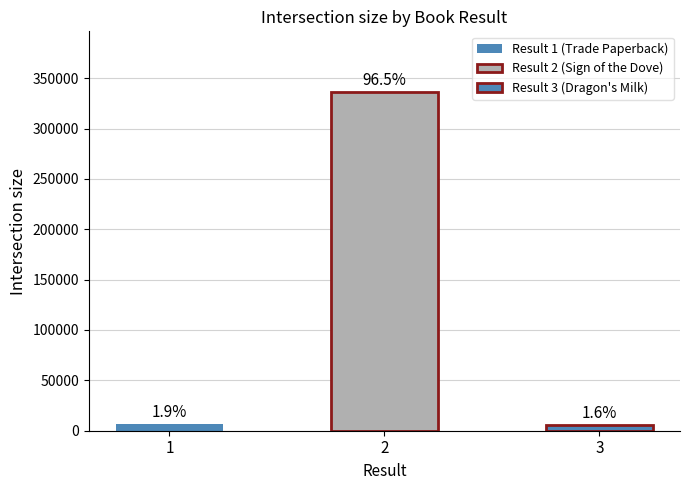

At which label does the data first exceed 6541?

Sign of the Dove